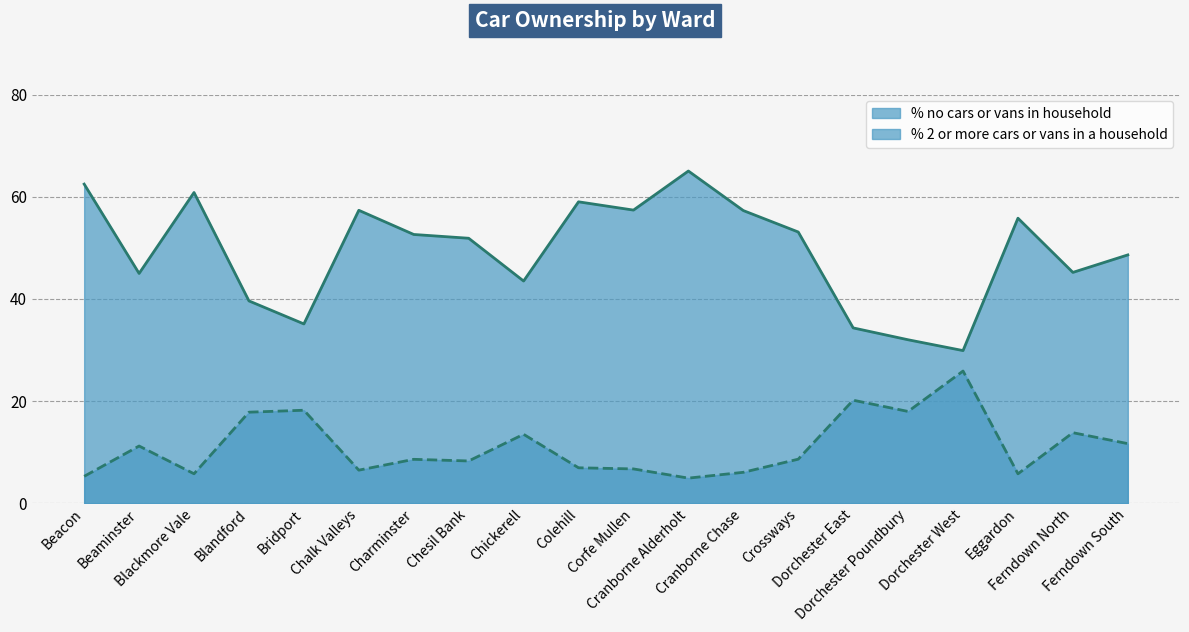

True or false: % no cars or vans in household has a value of 6.5 at Chalk Valleys.

True